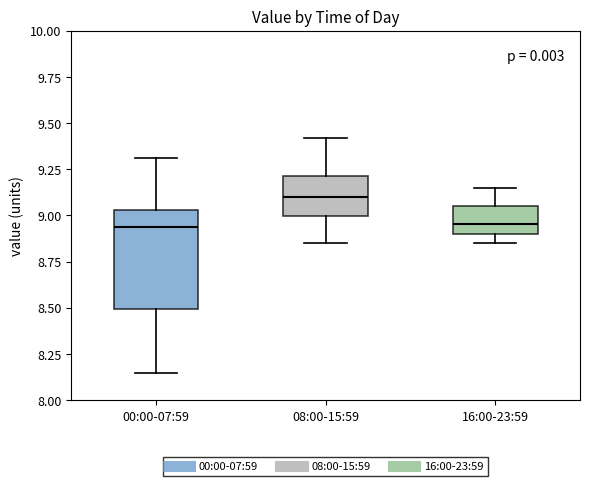

Reading left to right, read every box against the y-axis: the position of its median line, the range the box covers, and the ends of its whiskers. The values are not printed on the chart, so give them approximately, as read against the axis.

00:00-07:59: median 8.95, box 8.50 to 9.05, whiskers 8.15 to 9.30
08:00-15:59: median 9.10, box 9.00 to 9.20, whiskers 8.85 to 9.40
16:00-23:59: median 8.95, box 8.90 to 9.05, whiskers 8.85 to 9.15